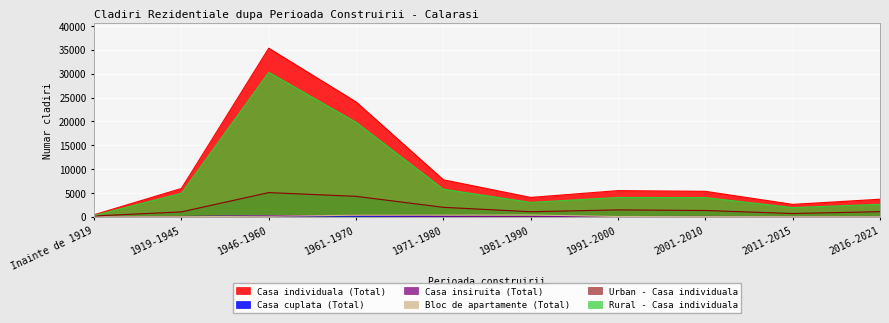

What position from the right is 1961-1970?

7